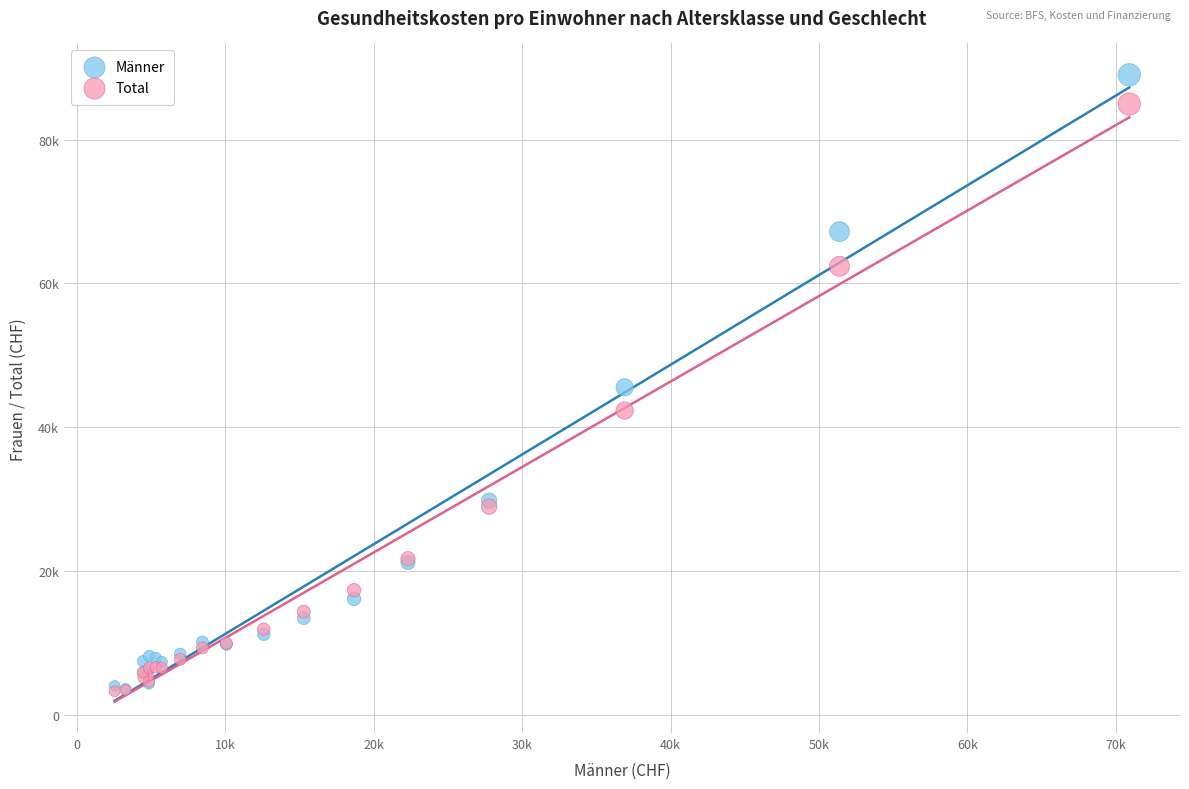

What are all the series names shown in the legend?

Männer, Total